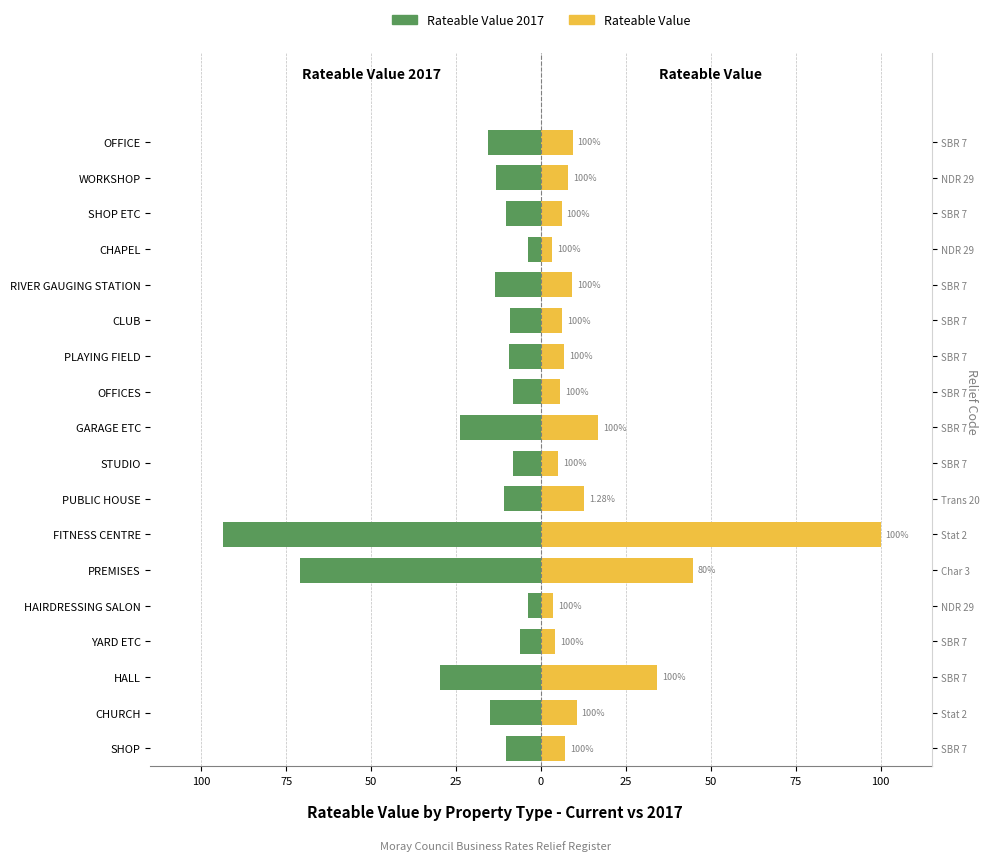

Is it true that Rateable Value equals 3.3 at CHAPEL?

True